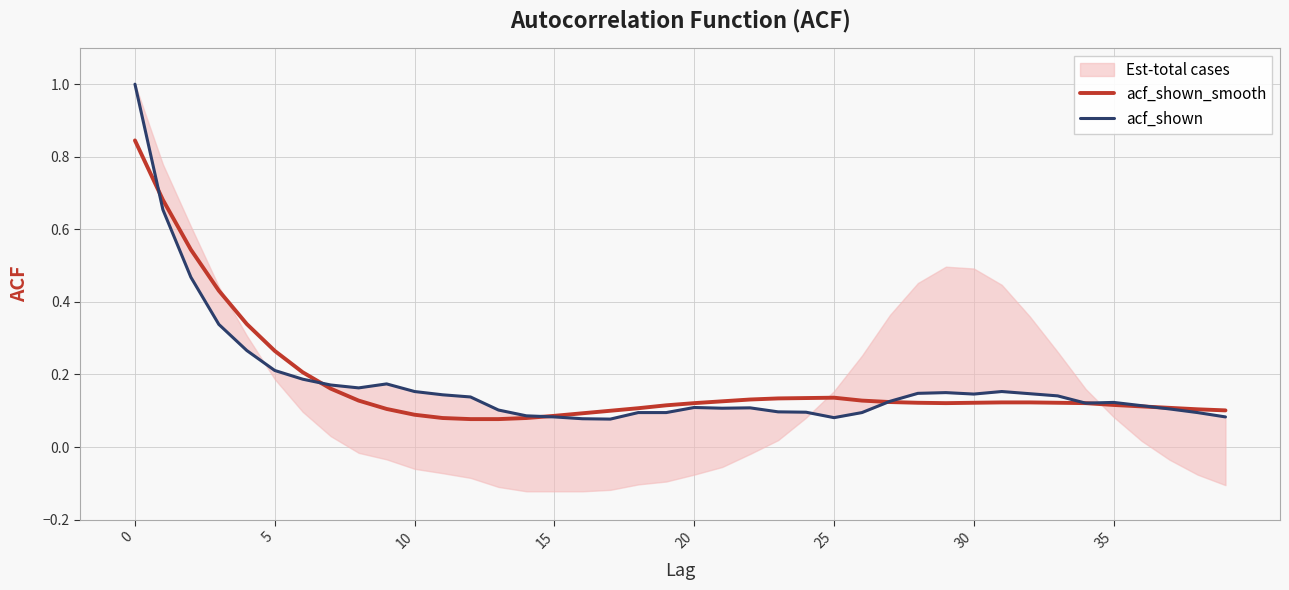

List the series in order of their overall mean, lowest first.

acf_shown, acf_shown_smooth